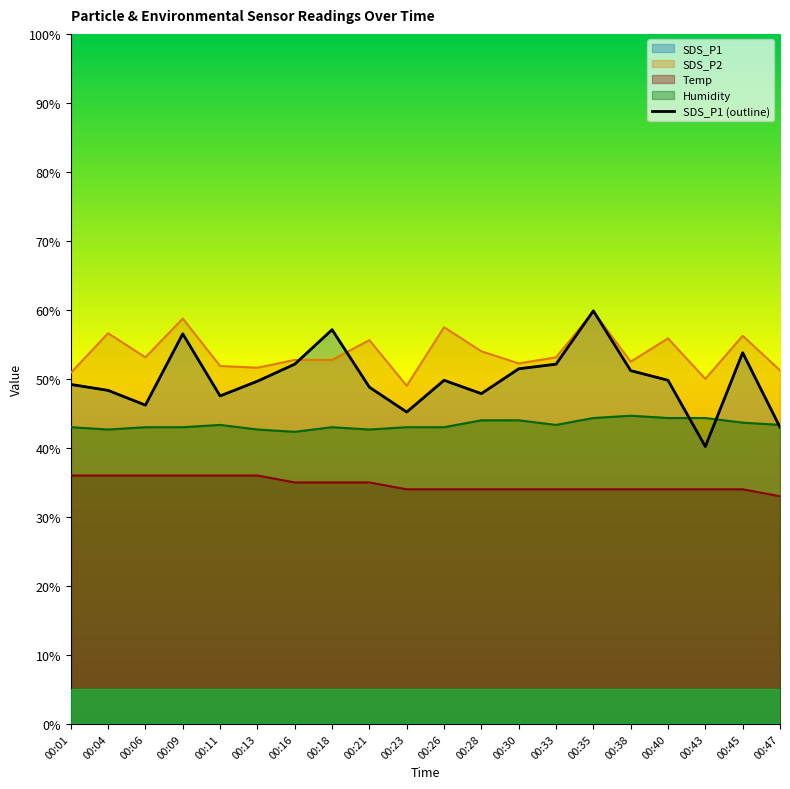

How many lines are shown in the chart?

4